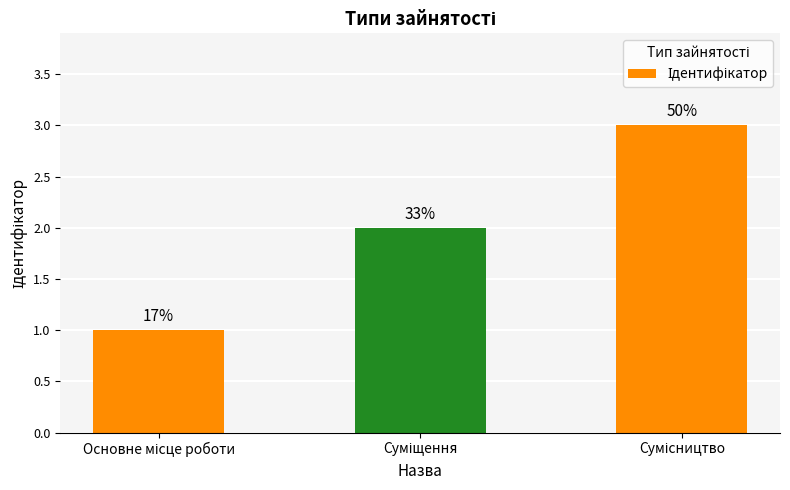

What position from the right is Суміщення?

2